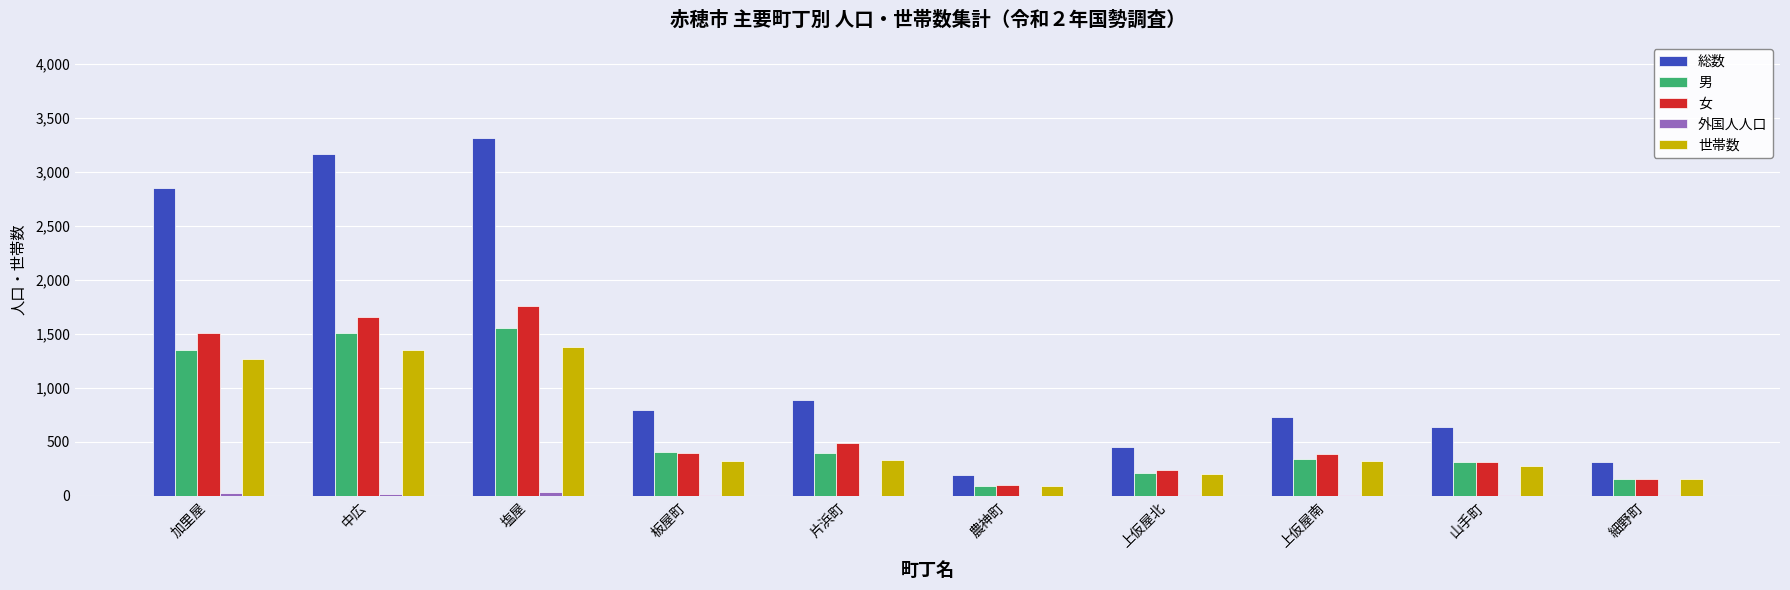

How many groups of bars are there?

10